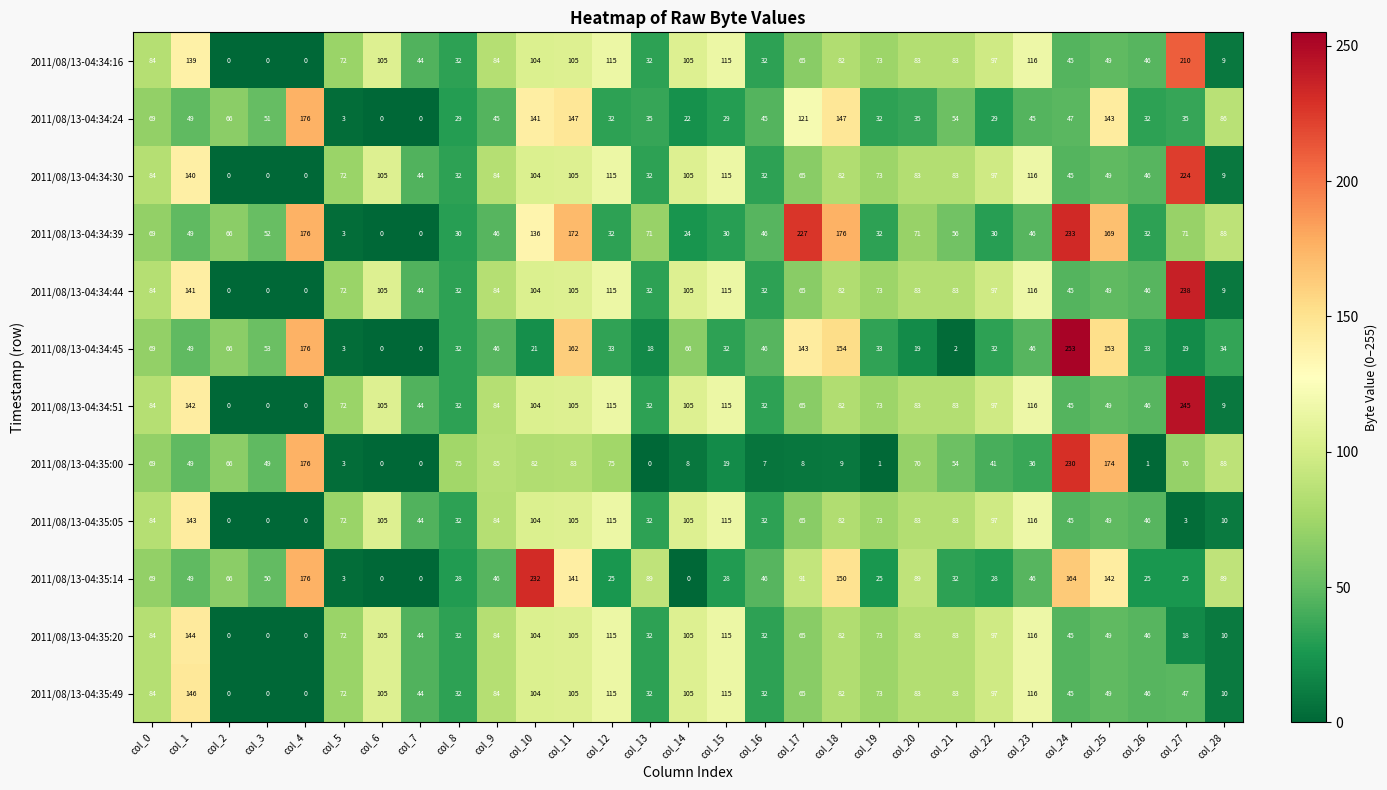

Which label corresponds to the largest value in the chart?

col_24